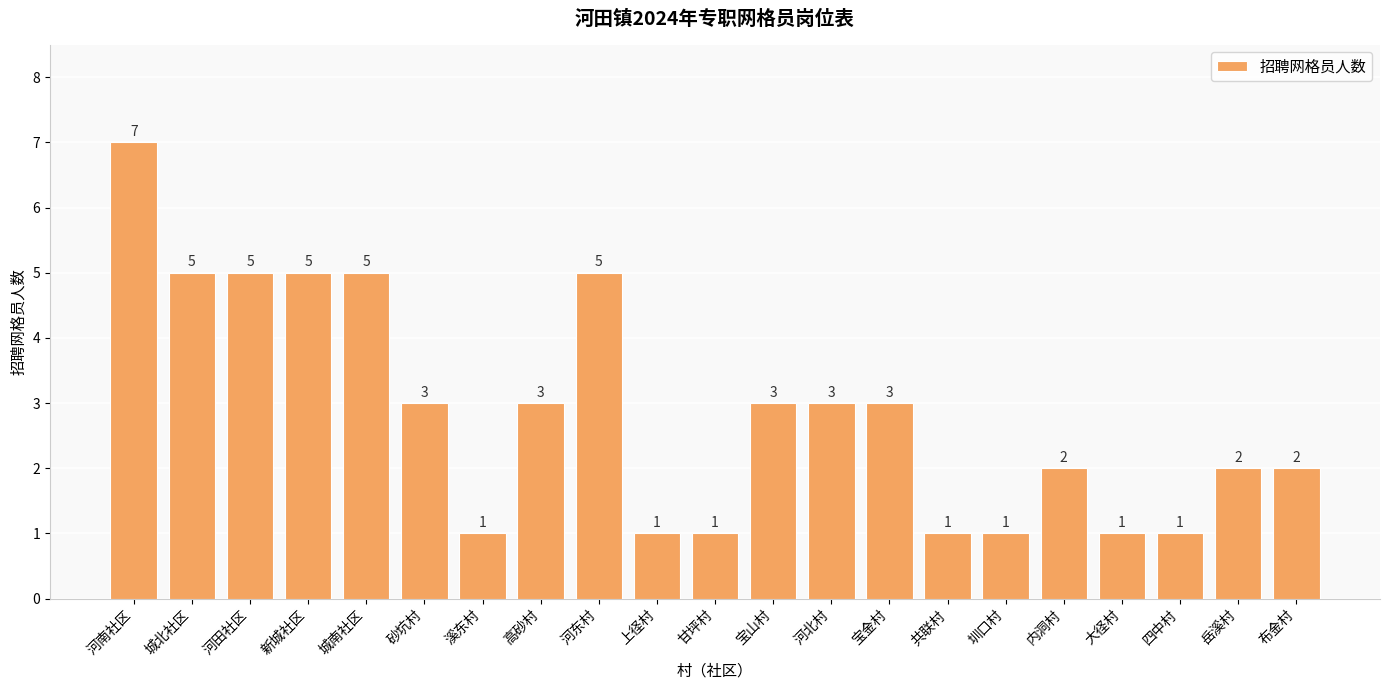

Approximately how many times larger is the value at 河东村 compared to 岳溪村?

2.5